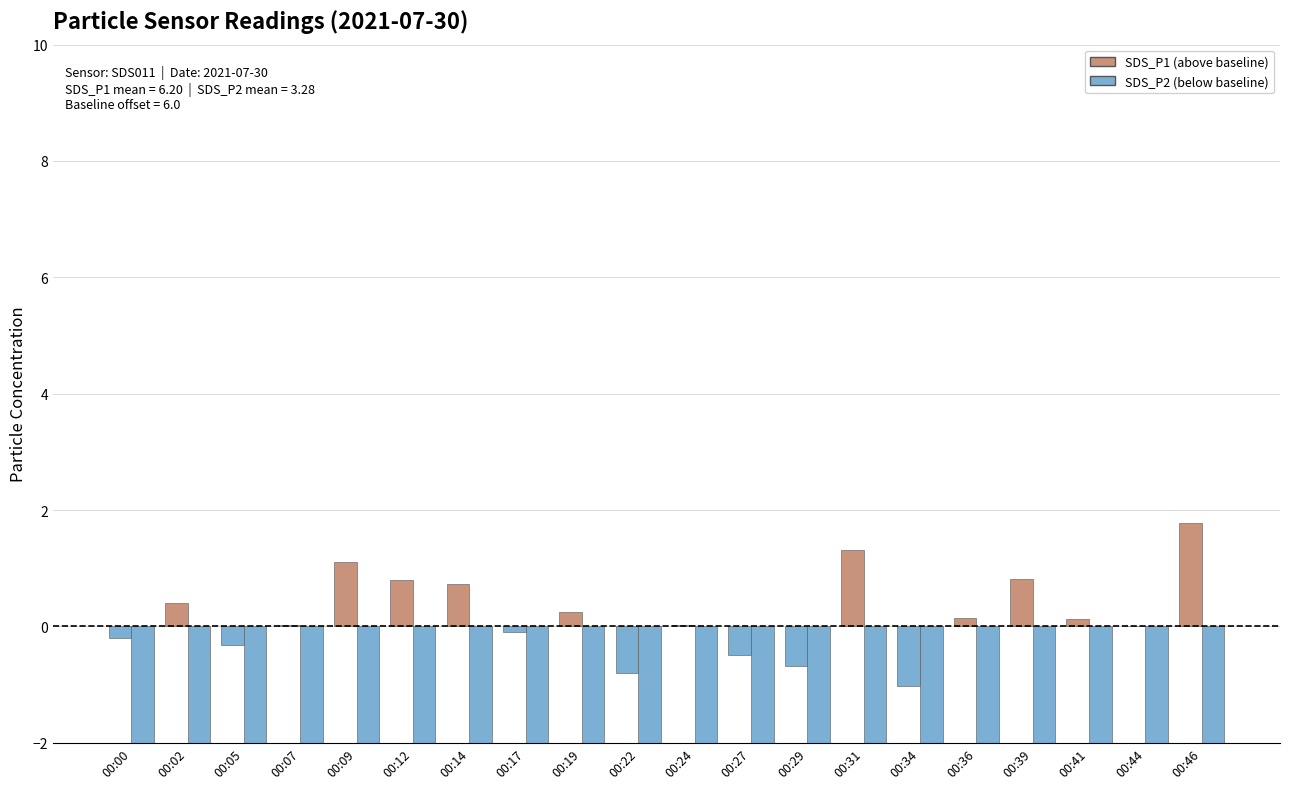

What is the difference between the maximum and minimum values in the SDS_P1 series?

2.8